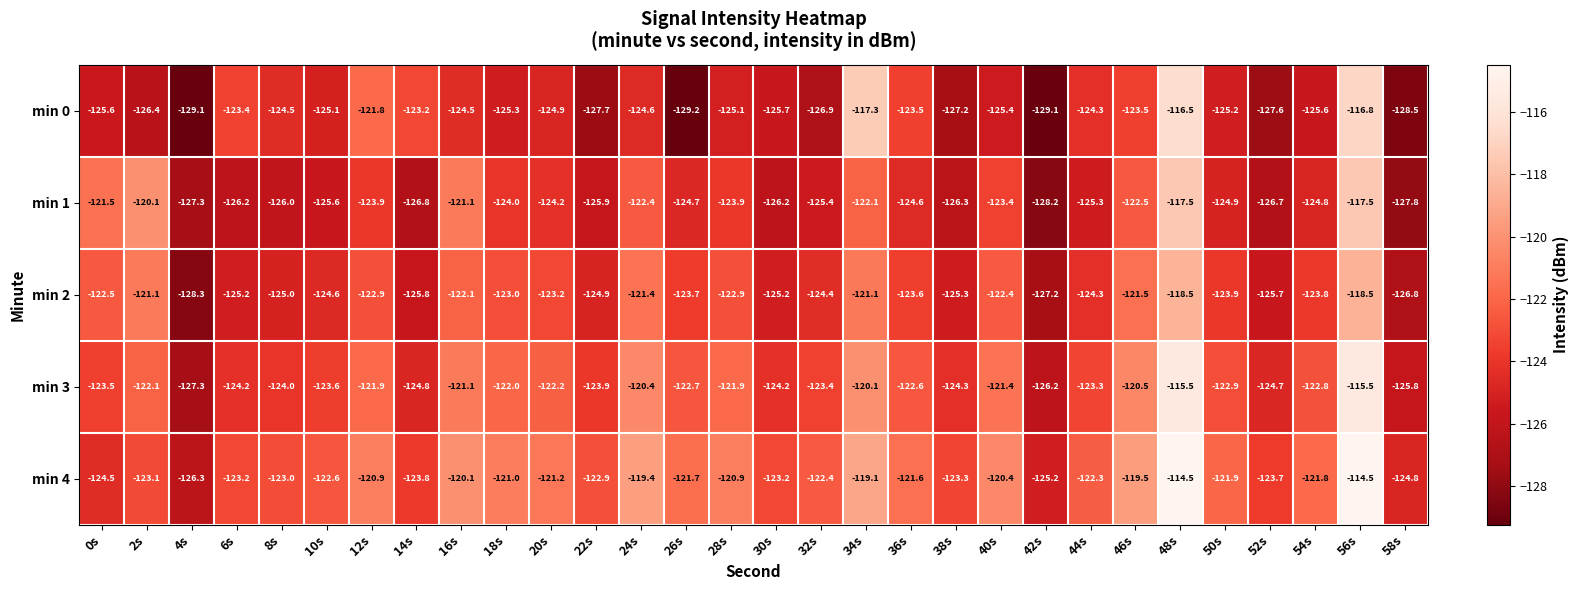

At which category is the sum across all series the highest?

48s